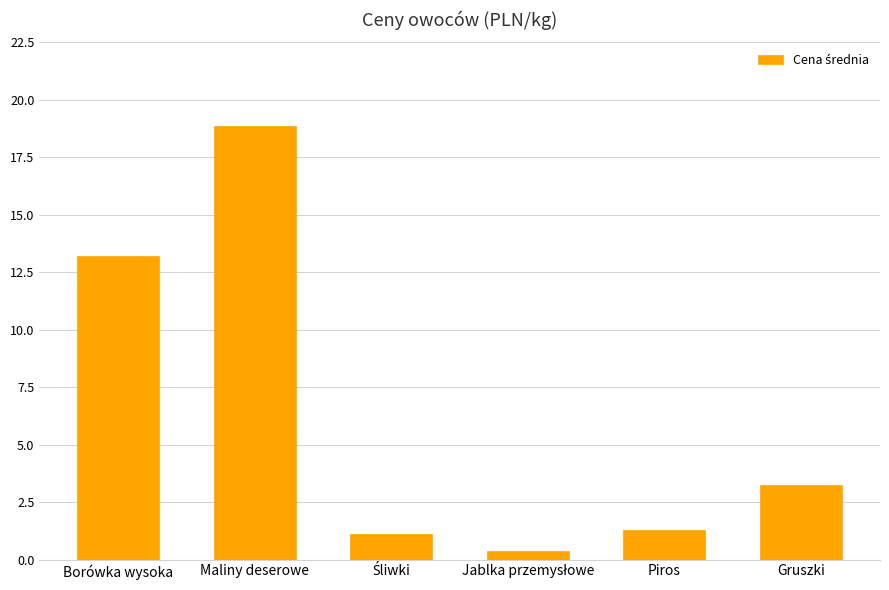

At which label does the data first exceed 3?

Borówka wysoka